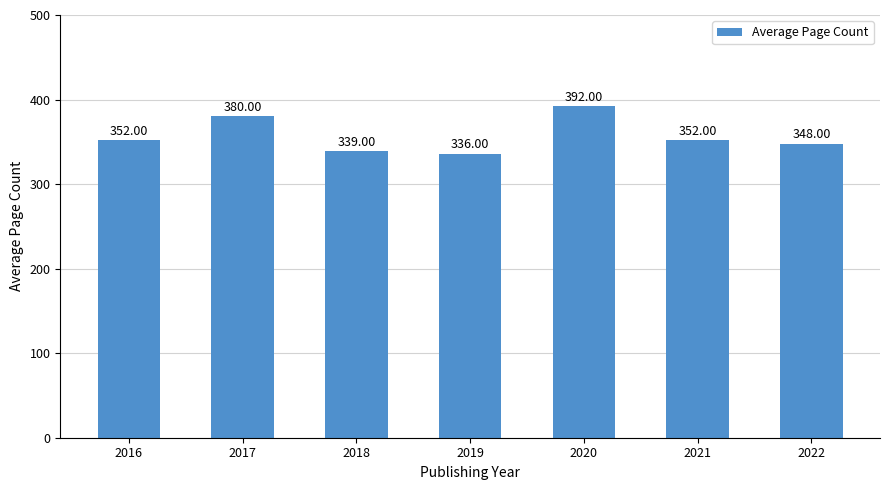

What is the change in value from 2016 to 2018?

-13